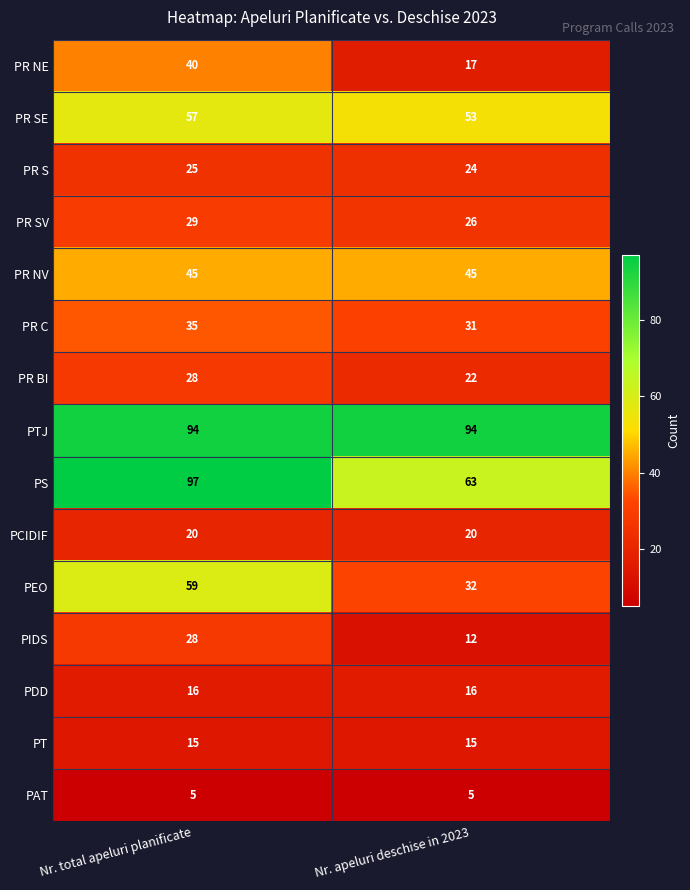

At how many categories does at least one series exceed 15?

2